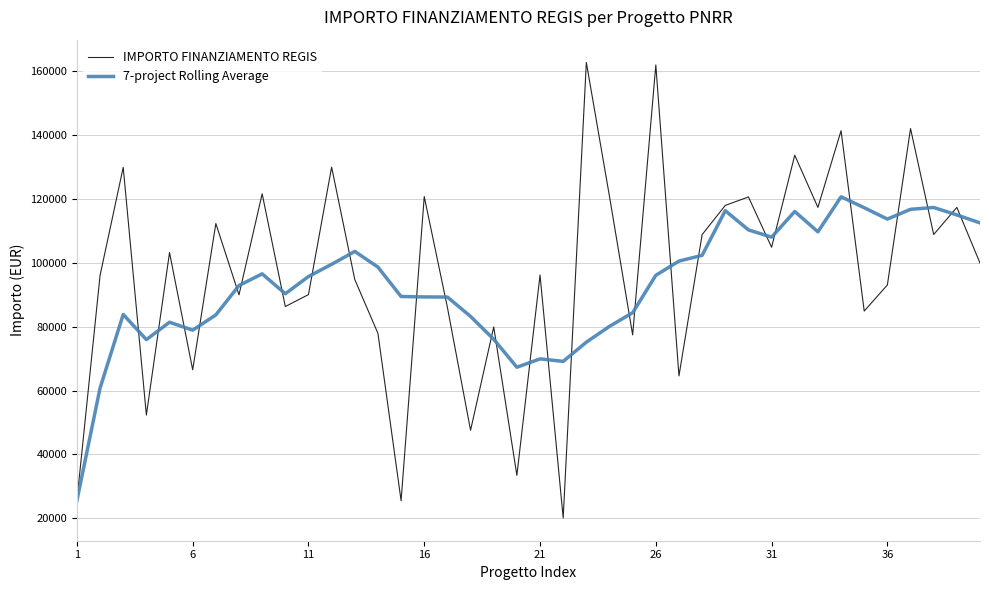

What is the smallest value displayed?

20115.0